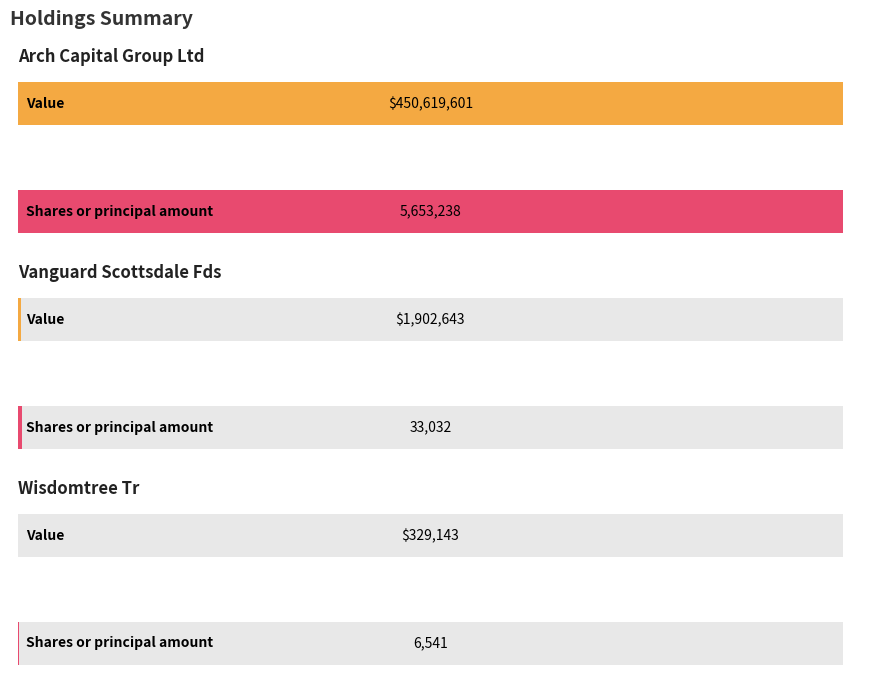

What is the value of the Shares or principal amount bar at the 1st from the left?

5653238